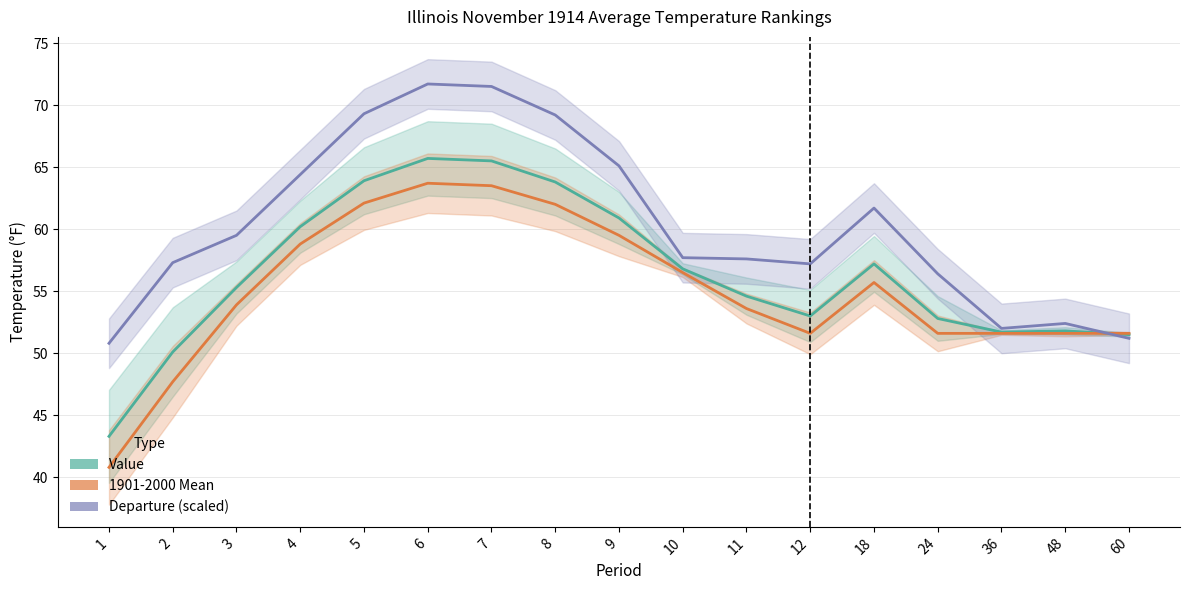

What is the value of the 1901-2000 Mean point at the 16th from the left?

51.6